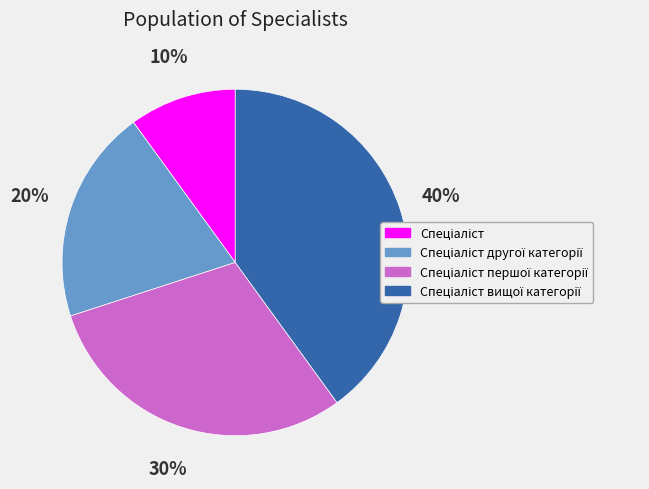

Is there a majority slice in this chart?

No